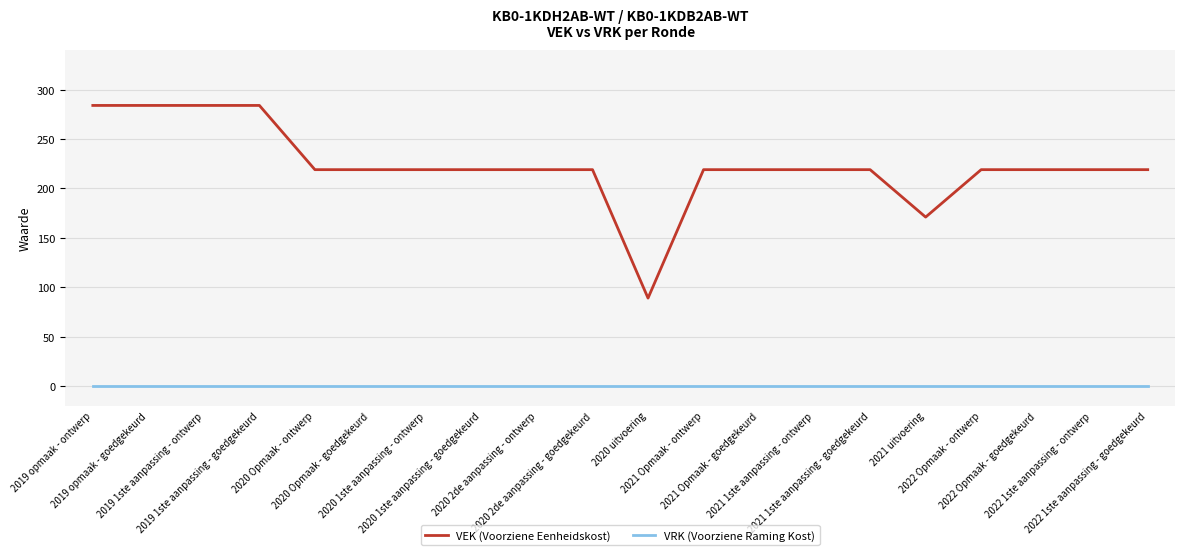

At which label does VEK (Voorziene Eenheidskost) first exceed 219?

2019 opmaak - ontwerp